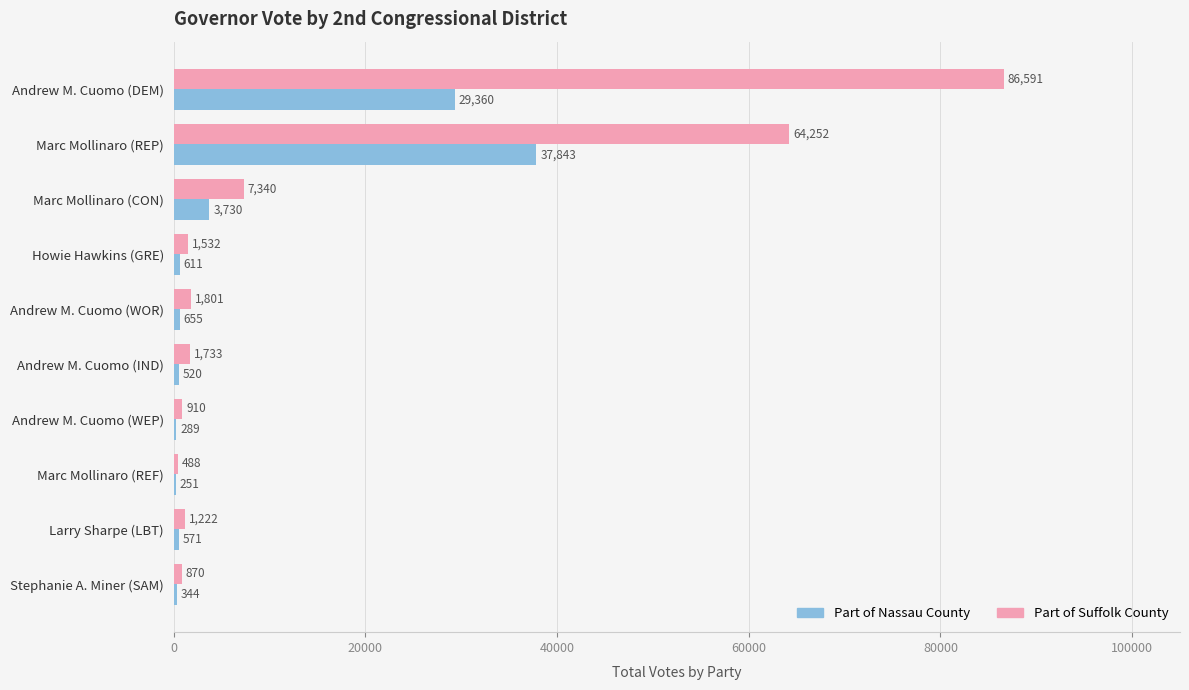

At which category does the chart reach its peak across all series?

Andrew M. Cuomo (DEM)